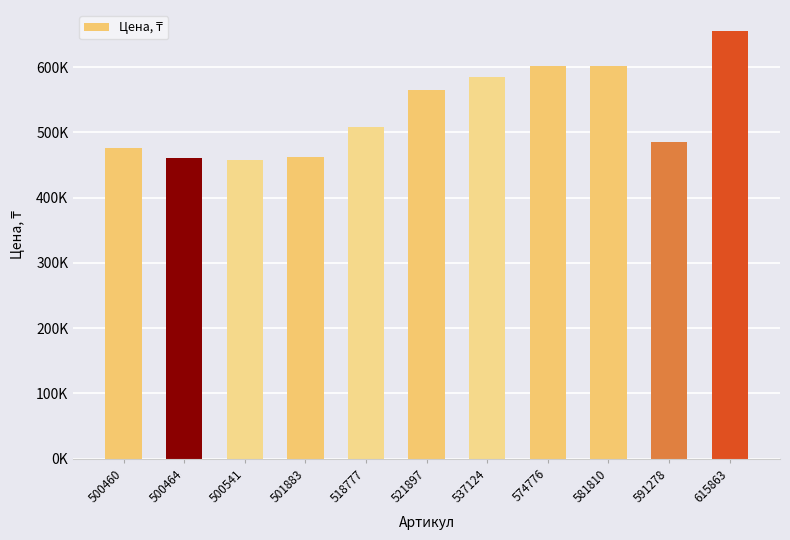

Are the bars horizontal?

No